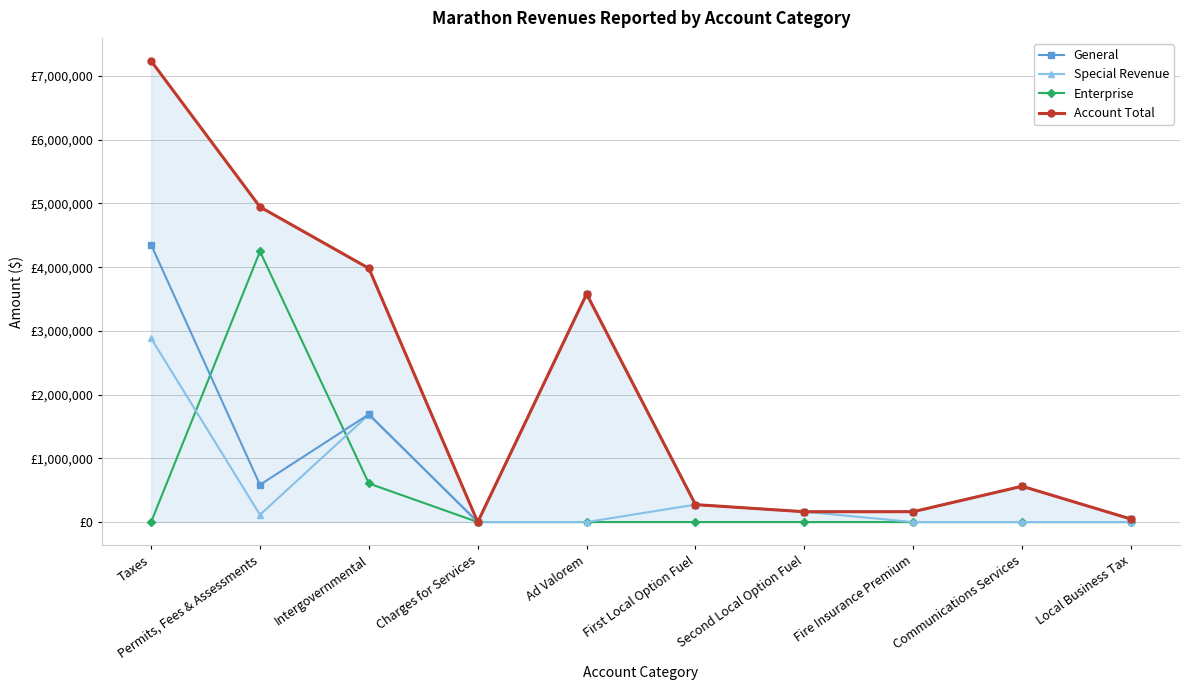

What is the sum of the Special Revenue values at Taxes and Ad Valorem?

2884585